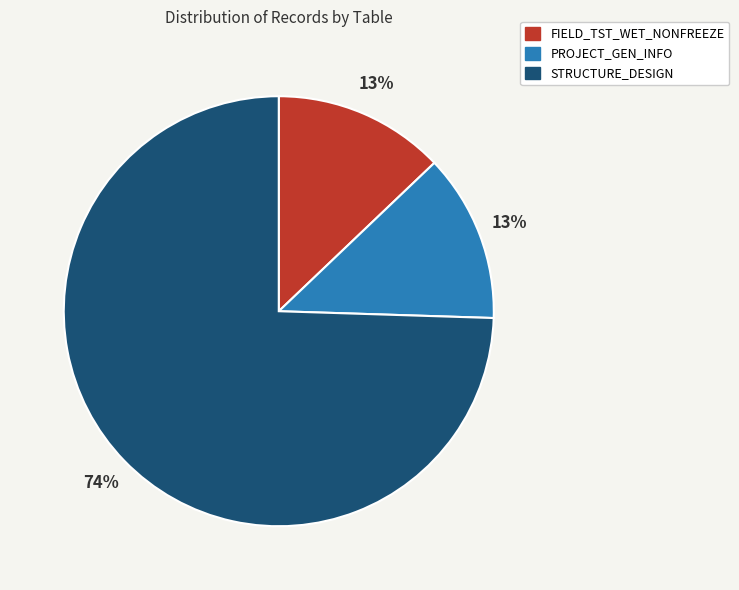

To the nearest percent, what is the average slice percentage?

33%